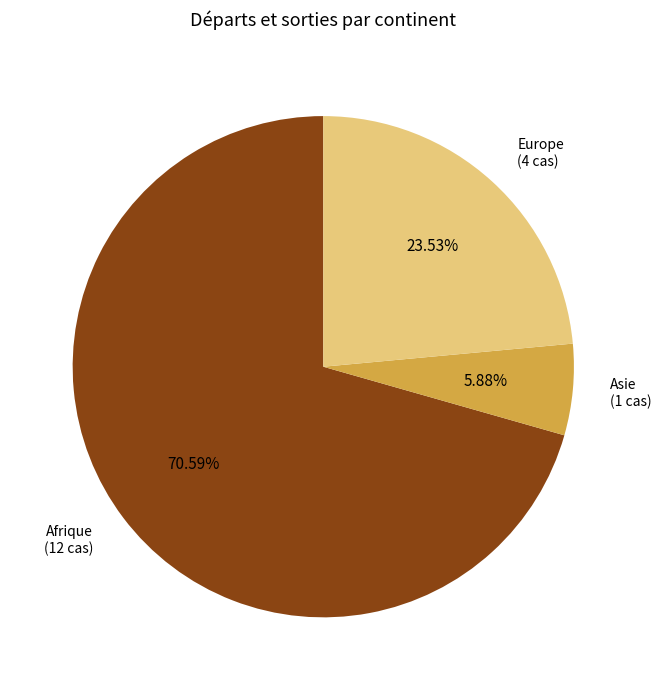

Does any single category account for the majority?

Yes